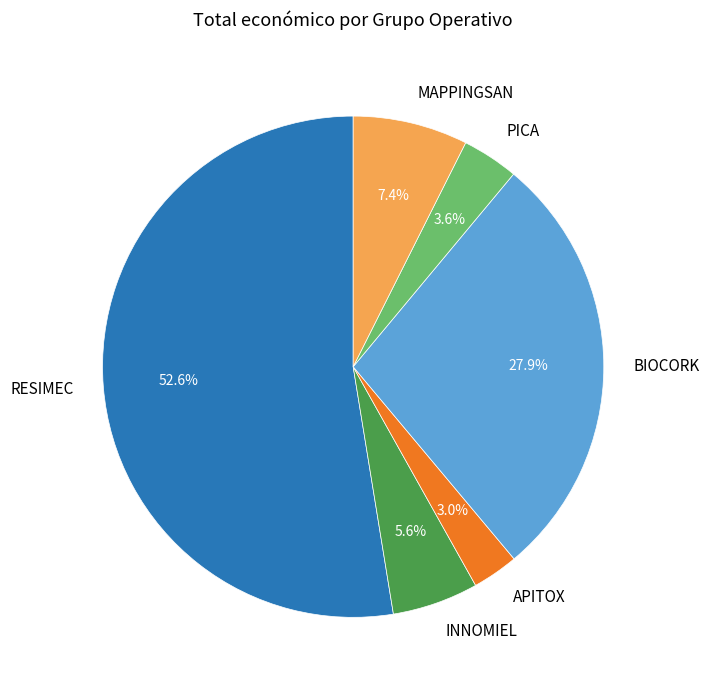

What percentage is the APITOX slice, to the nearest percent?

3%